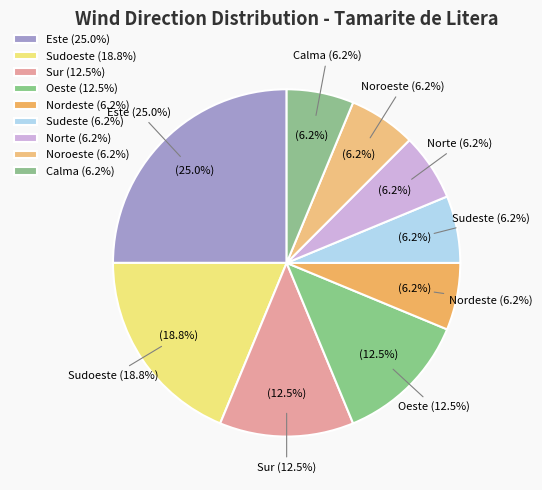

To the nearest percent, what is the difference between the largest and smallest slice percentages?

19%